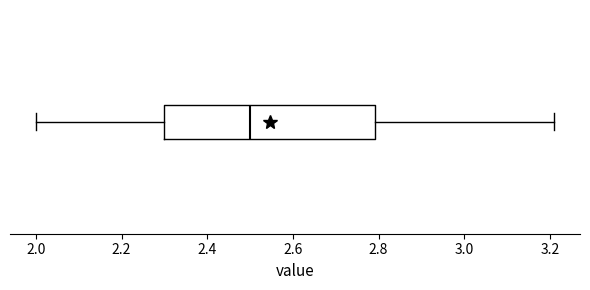

Transcribe this box plot: give where the median line is, the range the box spans, and where the two whiskers end, as read against the x-axis. The values are not printed on the chart, so give them approximately, as read against the axis.

median 2.50, box 2.30 to 2.80, whiskers 2.00 to 3.22